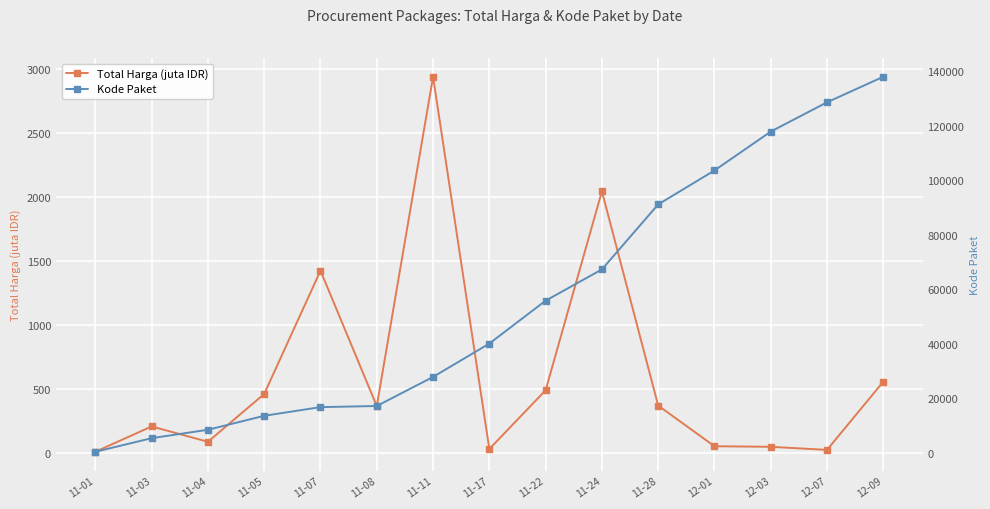

What is the value of the Kode Paket point at the 6th from the left?

17238.0